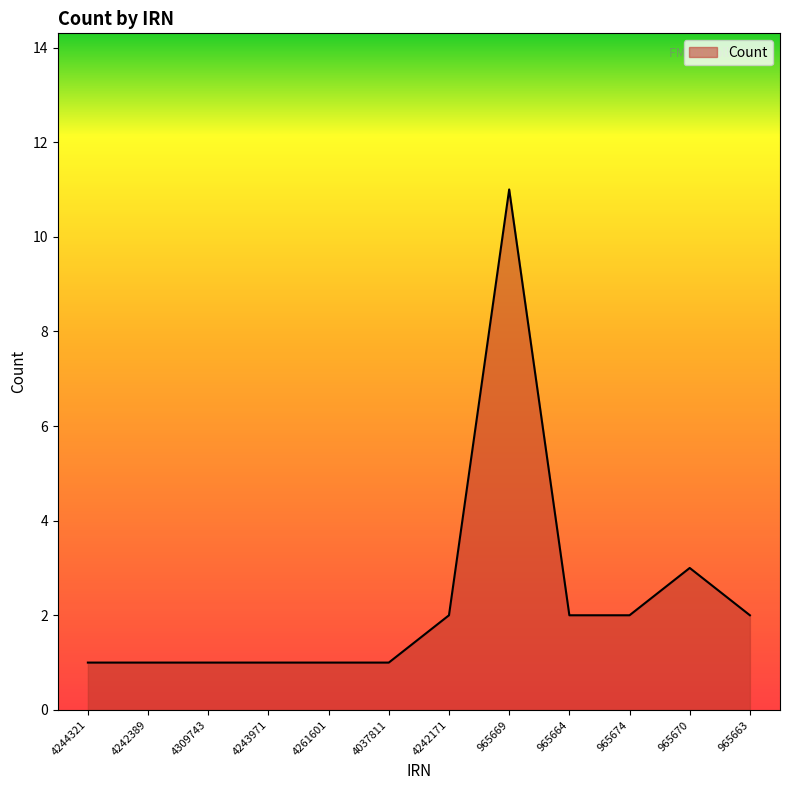

The chart shows a value of 17 at 965669. True or false?

False